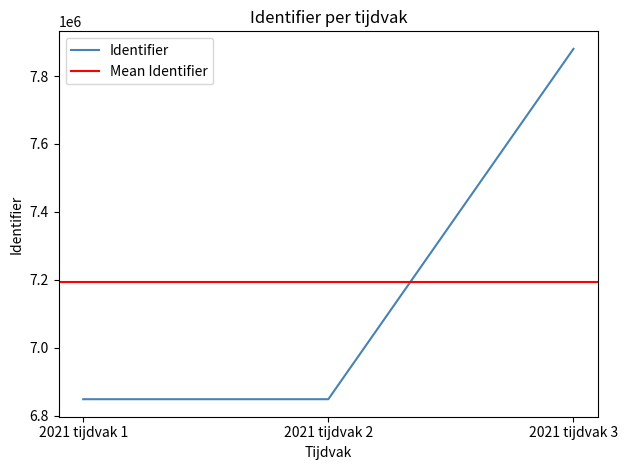

Reading left to right, what are all the values shown in this chart?

2021 tijdvak 1=6848065	2021 tijdvak 2=6848067	2021 tijdvak 3=7880103